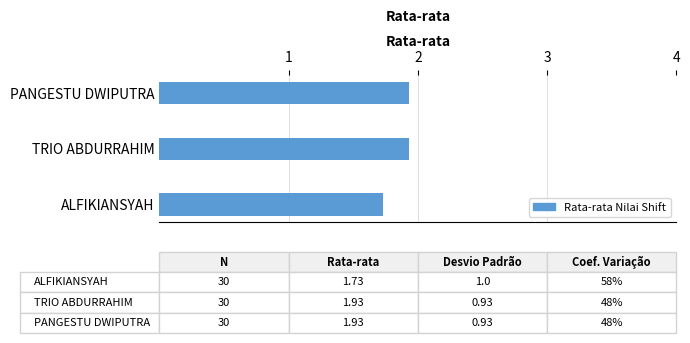

Between TRIO ABDURRAHIM and ALFIKIANSYAH, which is larger?

TRIO ABDURRAHIM